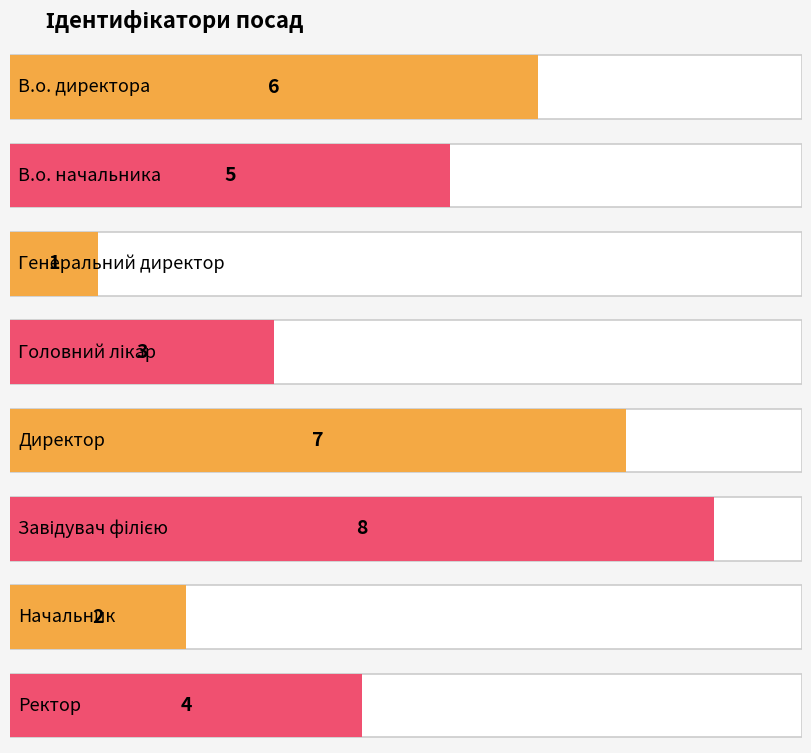

Reading left to right, list all the values displayed in this chart.

В.о. директора=6	В.о. начальника=5	Генеральний директор=1	Головний лікар=3	Директор=7	Завідувач філією=8	Начальник=2	Ректор=4